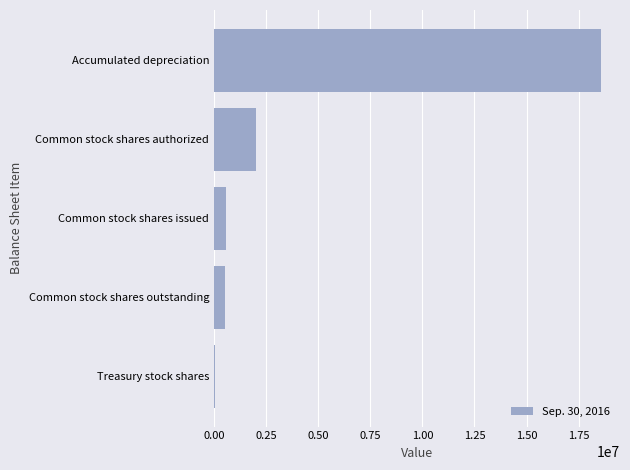

What is the difference between the second highest and second lowest values?

1480400